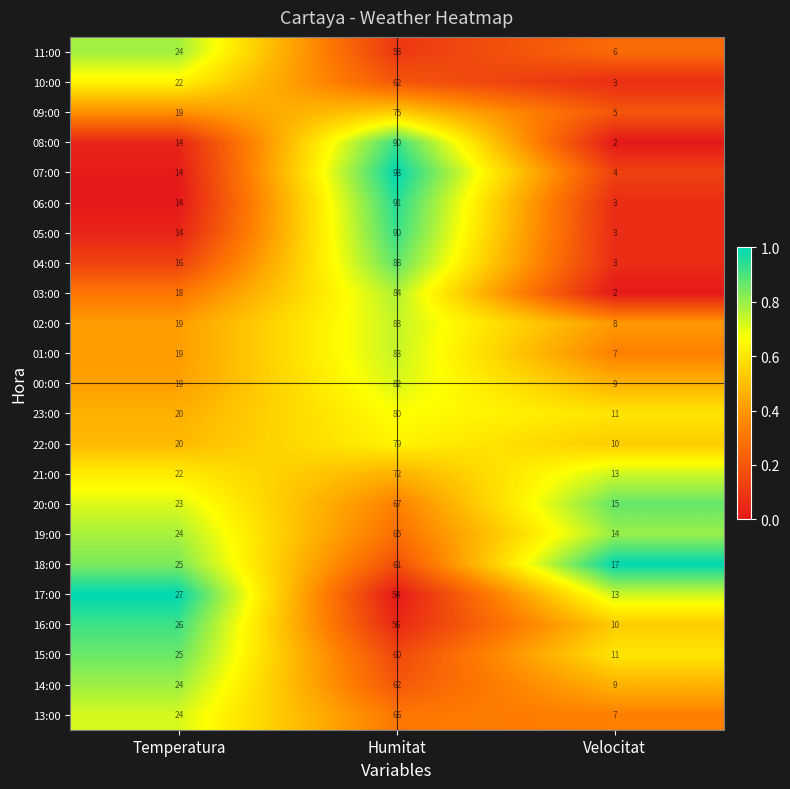

What is the sum of the 13:00 values at Velocitat and Humitat?

73